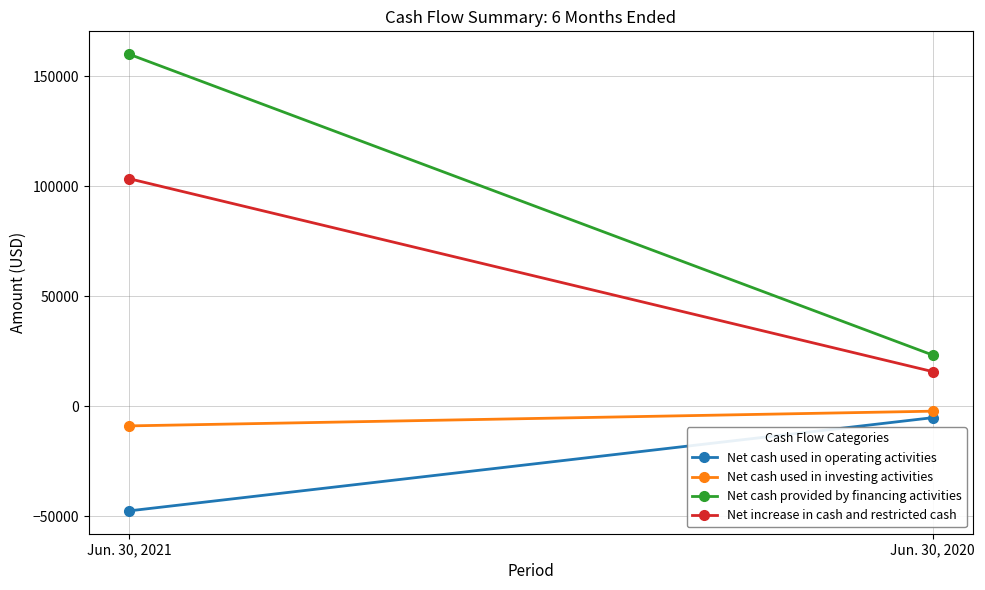

What is the approximate value of Net increase in cash and restricted cash at Jun. 30, 2020?

15708